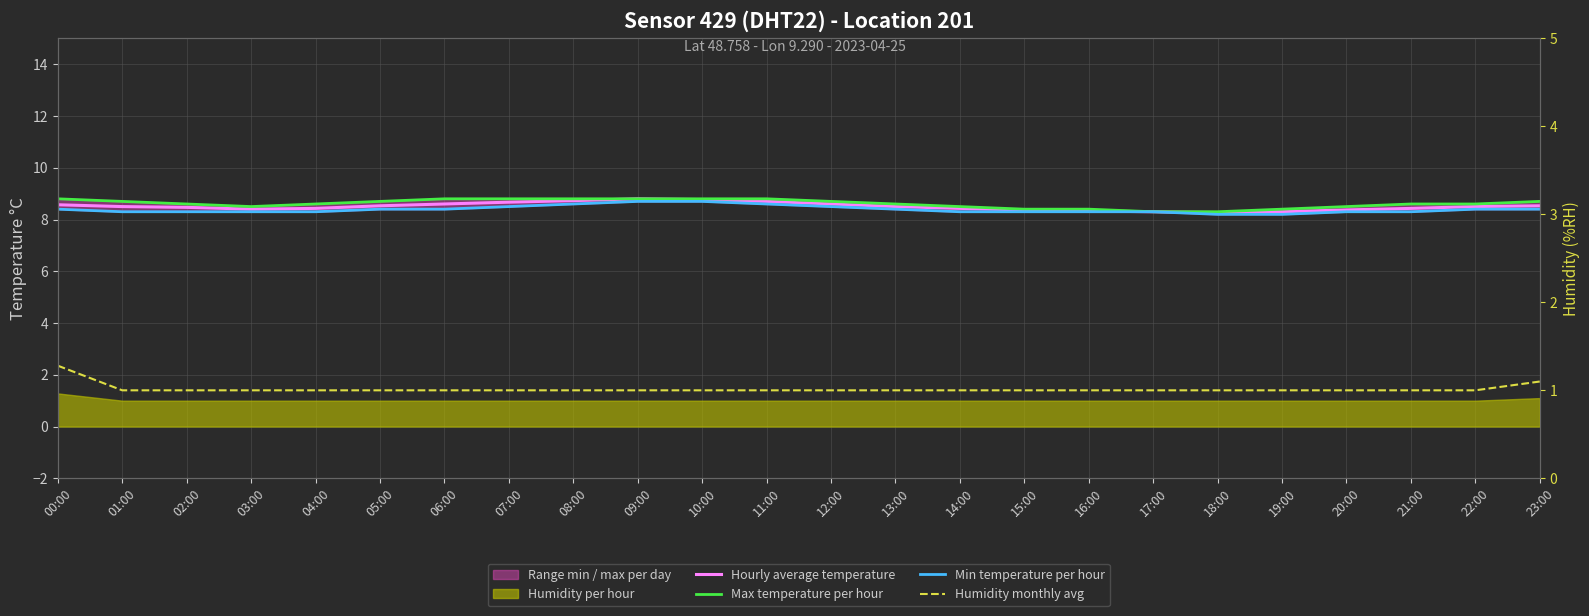

Reading left to right, list all the values displayed in this chart.

Hourly average temperature: 00:00=8.6	01:00=8.5	02:00=8.5	03:00=8.4	04:00=8.4	05:00=8.5	06:00=8.6	07:00=8.7	08:00=8.7	09:00=8.8	10:00=8.8	11:00=8.7	12:00=8.6	13:00=8.5	14:00=8.4	15:00=8.4	16:00=8.3	17:00=8.3	18:00=8.3	19:00=8.3	20:00=8.4	21:00=8.4	22:00=8.5	23:00=8.5
Max temperature per hour: 00:00=8.8	01:00=8.7	02:00=8.6	03:00=8.5	04:00=8.6	05:00=8.7	06:00=8.8	07:00=8.8	08:00=8.8	09:00=8.8	10:00=8.8	11:00=8.8	12:00=8.7	13:00=8.6	14:00=8.5	15:00=8.4	16:00=8.4	17:00=8.3	18:00=8.3	19:00=8.4	20:00=8.5	21:00=8.6	22:00=8.6	23:00=8.7
Min temperature per hour: 00:00=8.4	01:00=8.3	02:00=8.3	03:00=8.3	04:00=8.3	05:00=8.4	06:00=8.4	07:00=8.5	08:00=8.6	09:00=8.7	10:00=8.7	11:00=8.6	12:00=8.5	13:00=8.4	14:00=8.3	15:00=8.3	16:00=8.3	17:00=8.3	18:00=8.2	19:00=8.2	20:00=8.3	21:00=8.3	22:00=8.4	23:00=8.4
Humidity monthly avg: 00:00=1.3	01:00=1.0	02:00=1.0	03:00=1.0	04:00=1.0	05:00=1.0	06:00=1.0	07:00=1.0	08:00=1.0	09:00=1.0	10:00=1.0	11:00=1.0	12:00=1.0	13:00=1.0	14:00=1.0	15:00=1.0	16:00=1.0	17:00=1.0	18:00=1.0	19:00=1.0	20:00=1.0	21:00=1.0	22:00=1.0	23:00=1.1